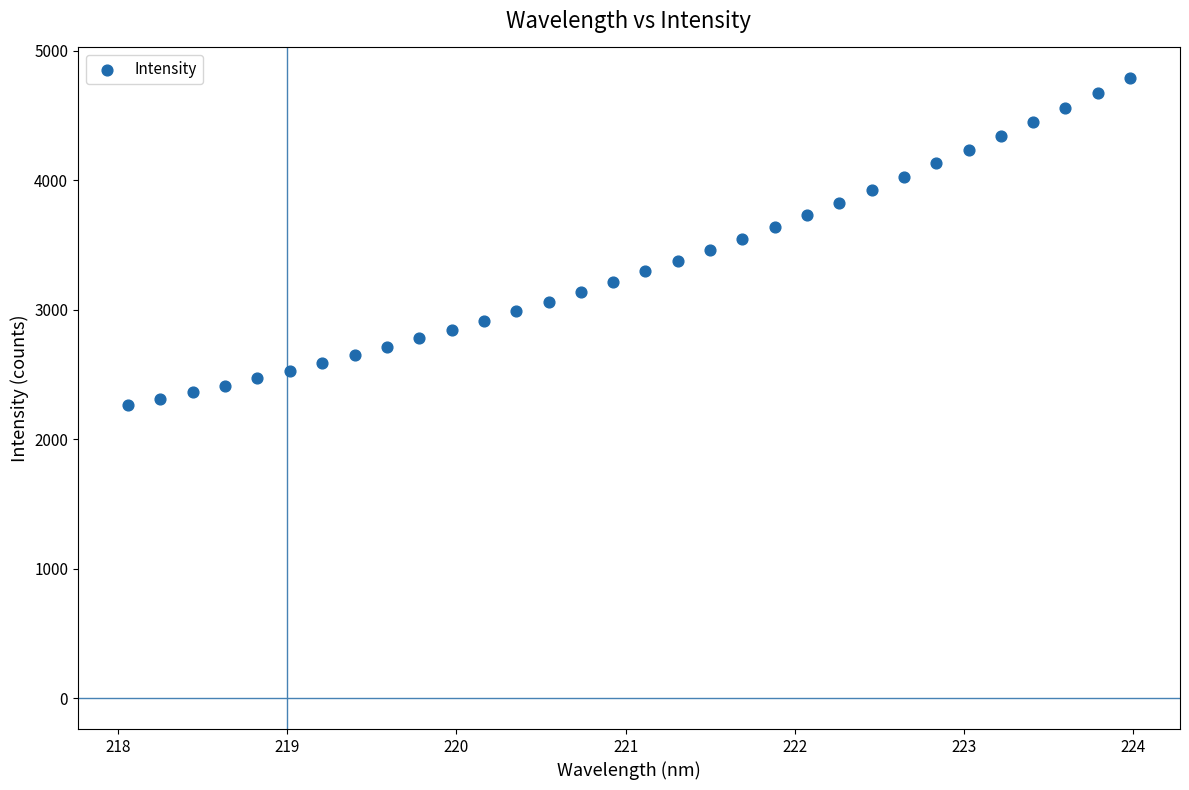

What is the range of Y values (max minus min)?

2525.6